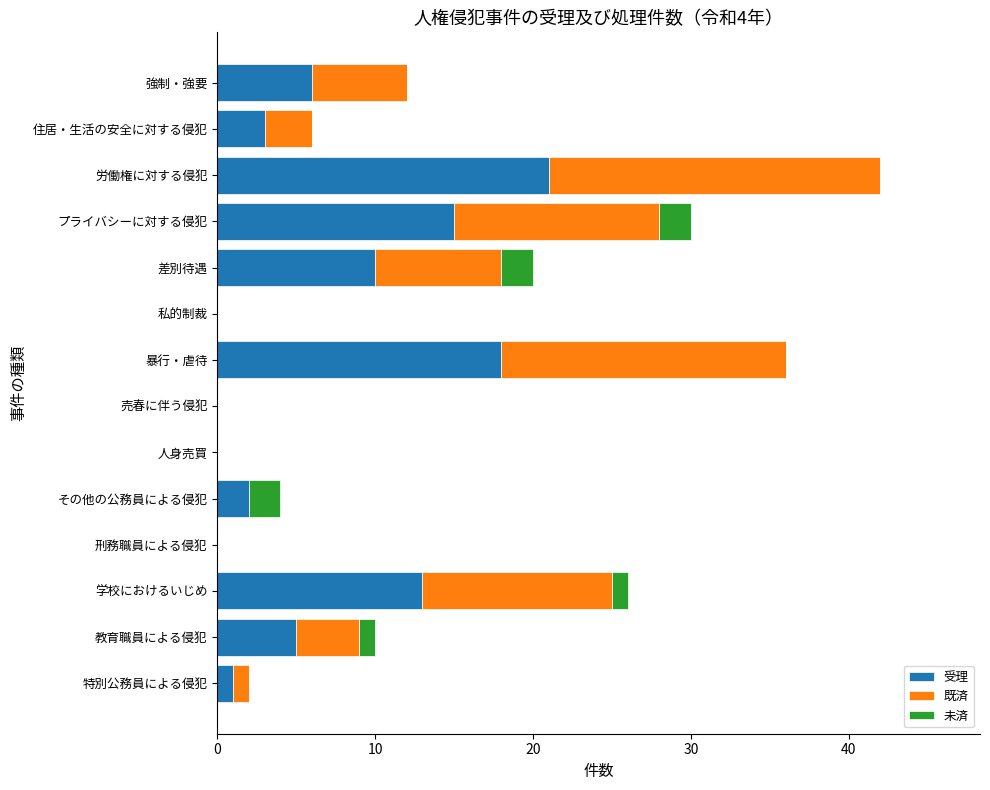

What is the sum of all 受理 values?

94